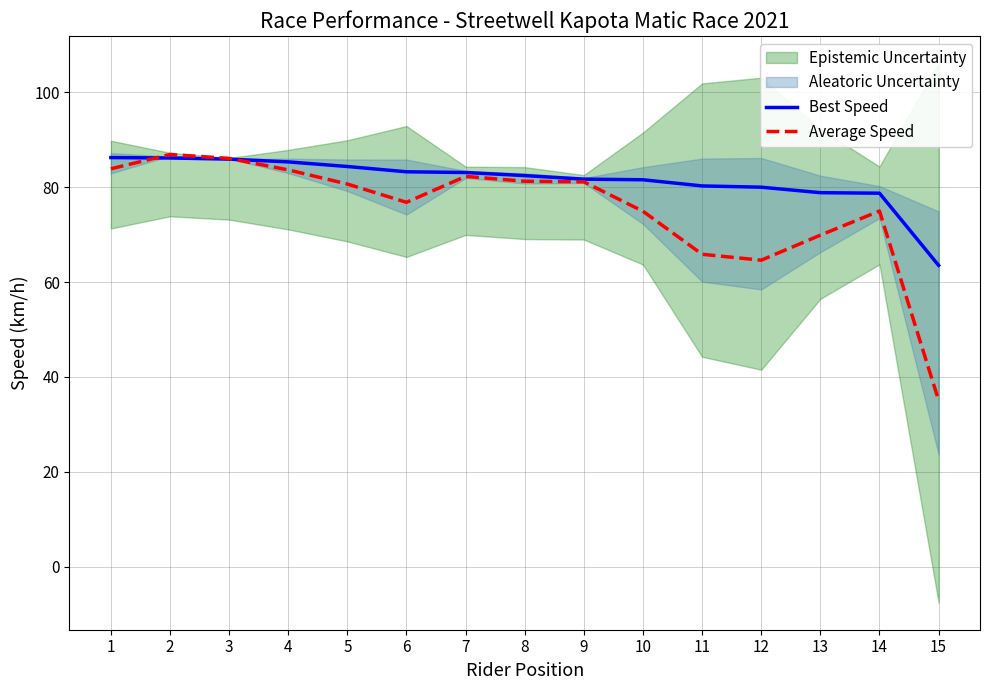

What is the sum of the Best Speed values at 10 and 2?

167.7